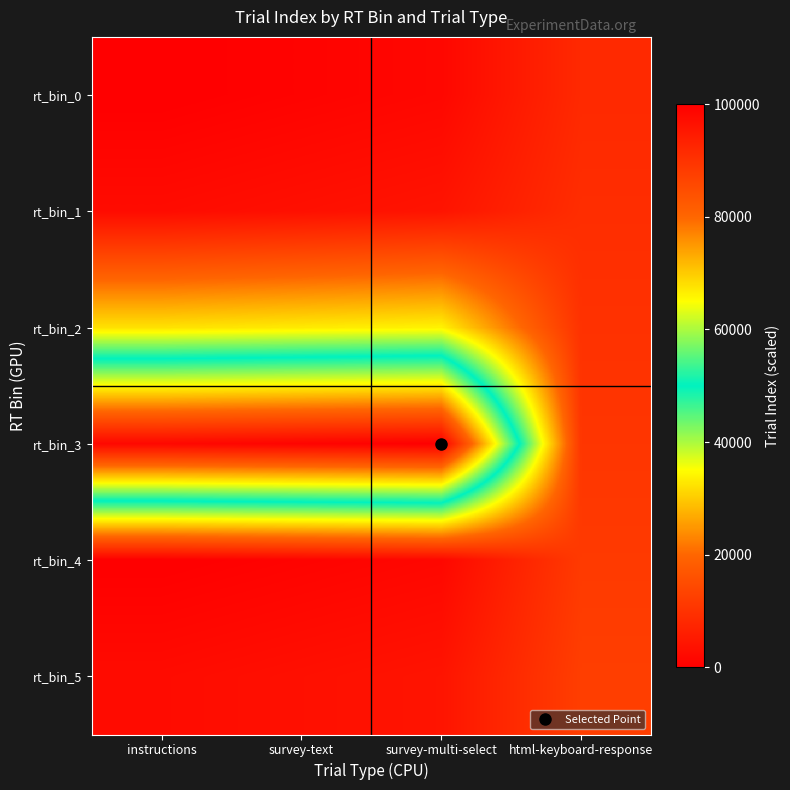

How many categories are shown in the chart?

4